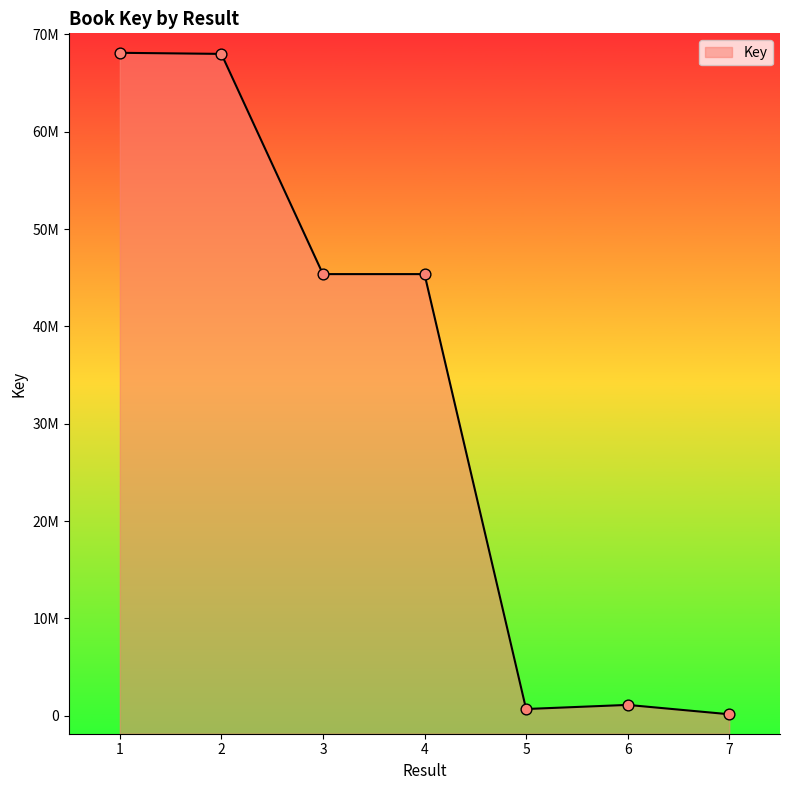

Between 2 and 5, which is larger?

2